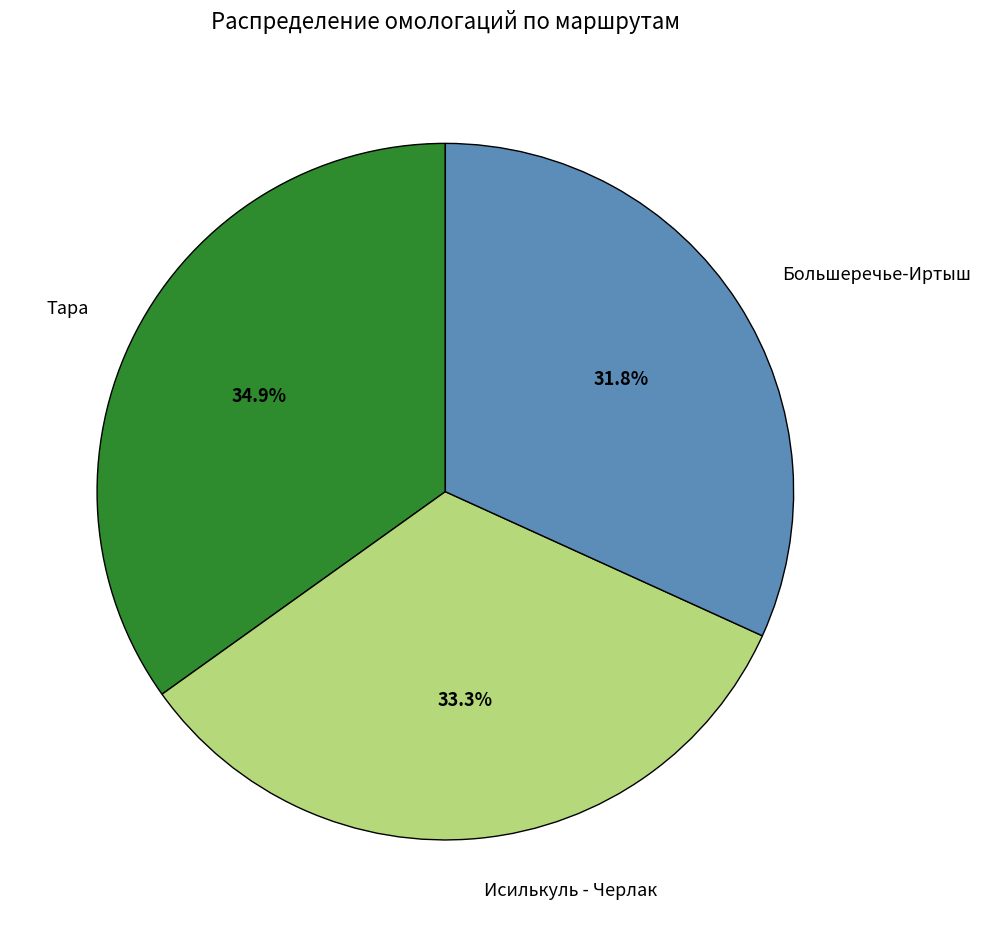

Rank the categories by value from lowest to highest.

Большеречье-Иртыш, Исилькуль - Черлак, Тара